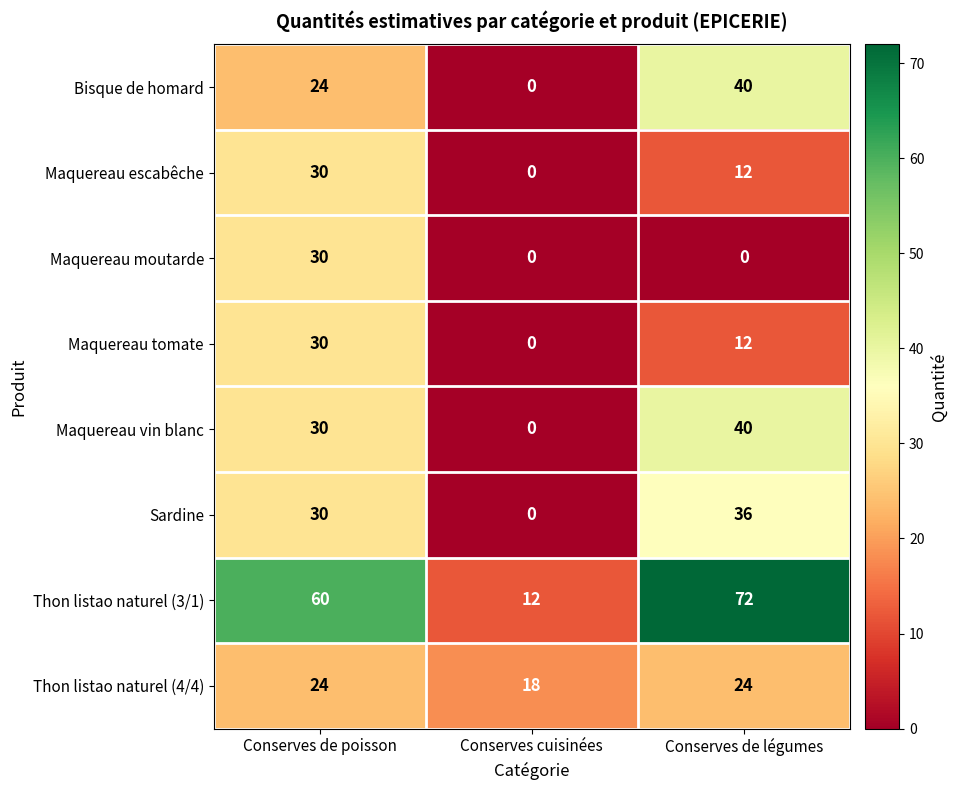

Count the Sardine values in the range 0 to 36.

3